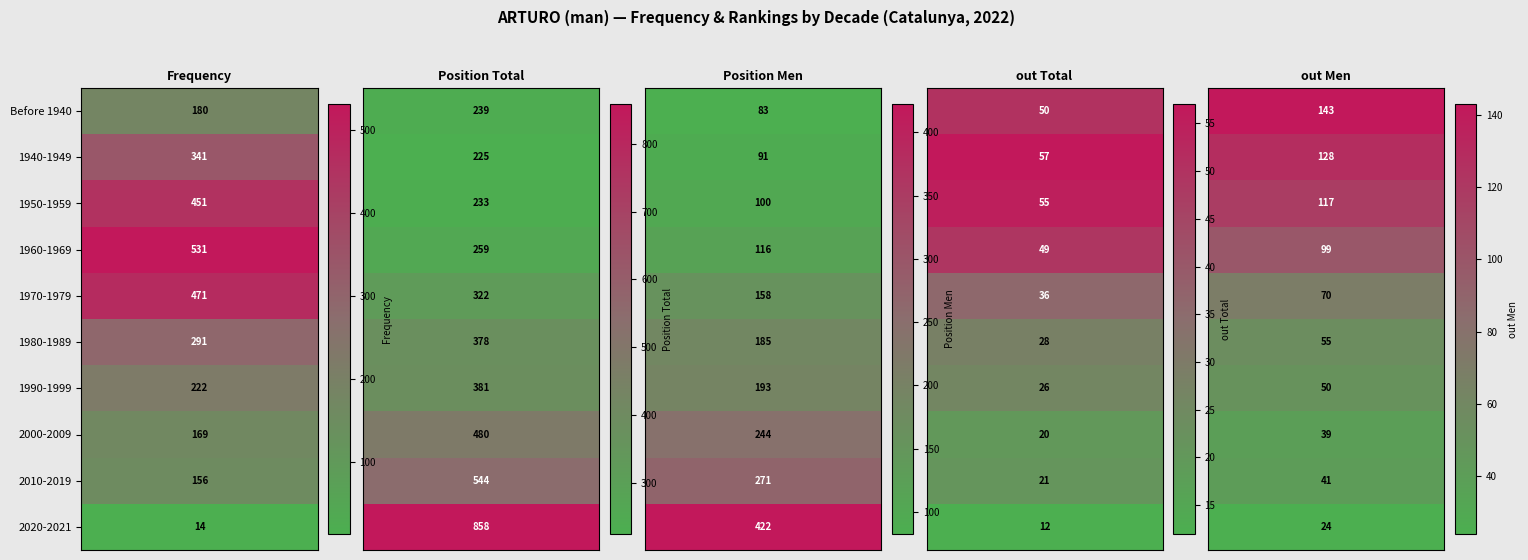

What is the sum of the Frequency values at 1940-1949 and 1950-1959?

792